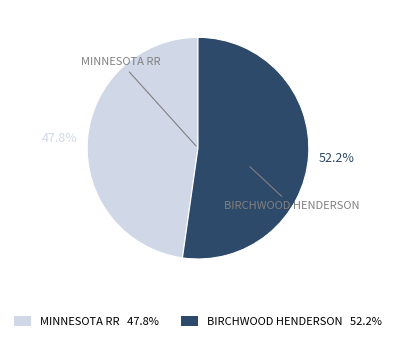

Which has a higher value, MINNESOTA RR or BIRCHWOOD HENDERSON?

BIRCHWOOD HENDERSON